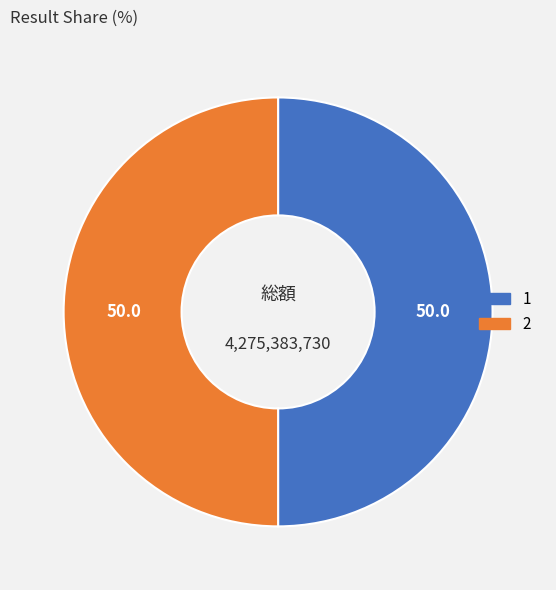

What is the ratio of the value at 2 to the value at 1?

1.0